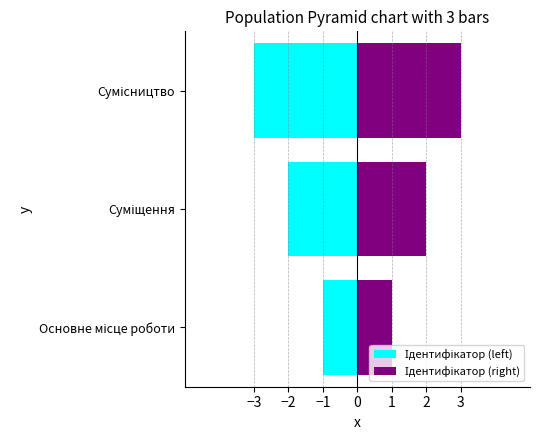

Which series has the widest spread of values?

Ідентифікатор (left)